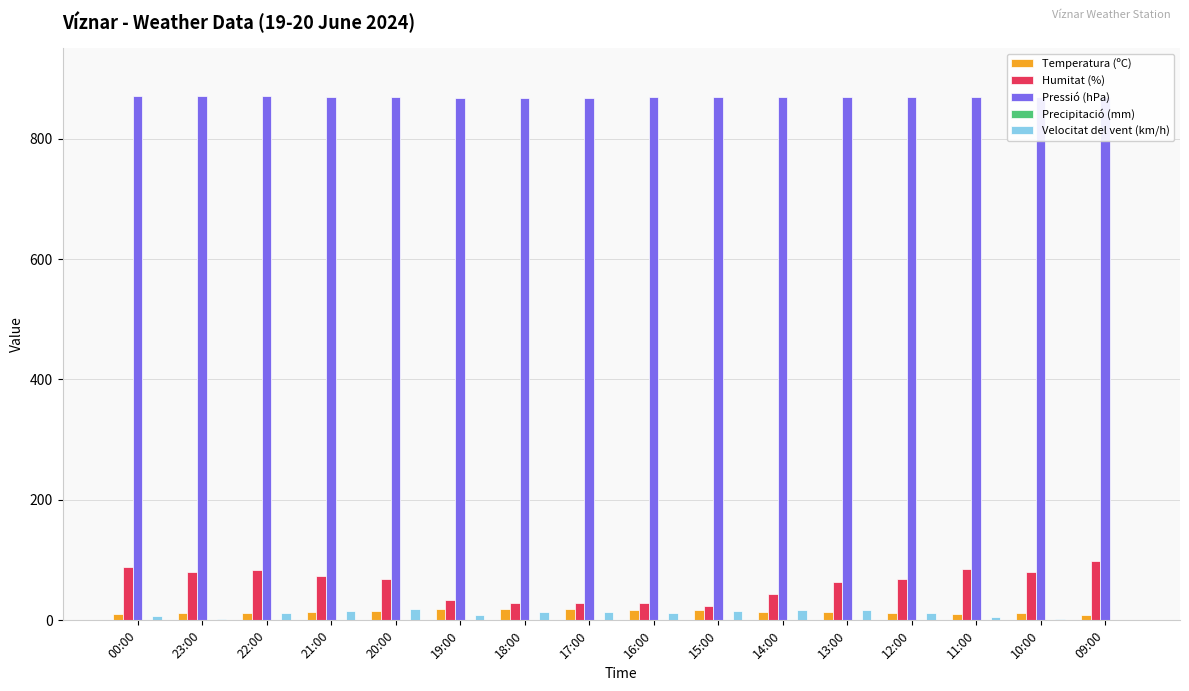

What is the maximum value for Humitat (%)?

99.0